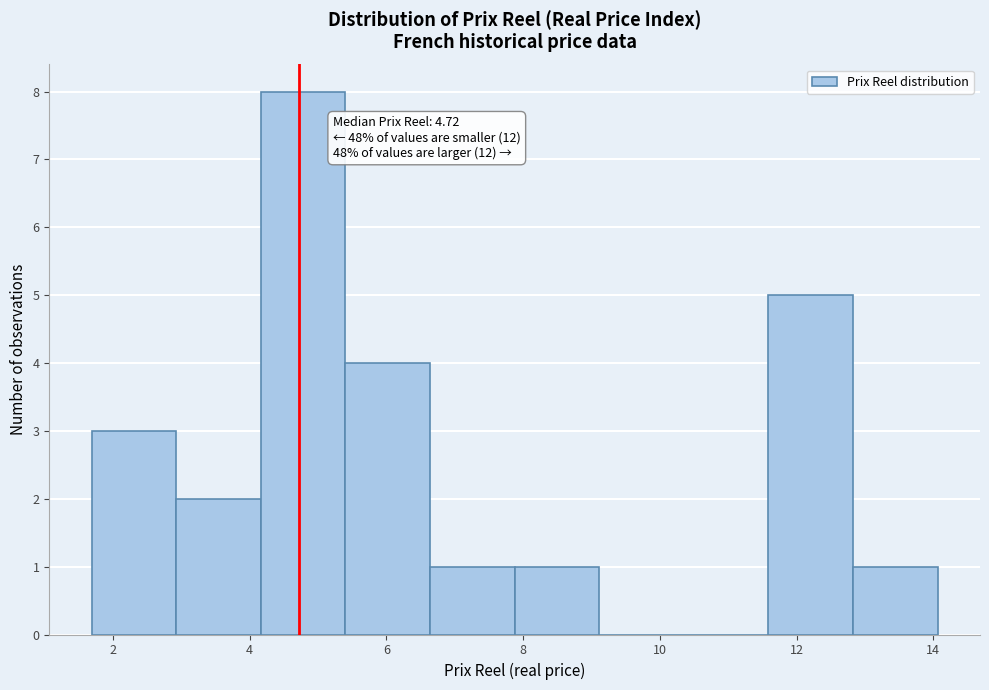

Over which range of the x-axis is the bar tallest?

4.2 to 5.4